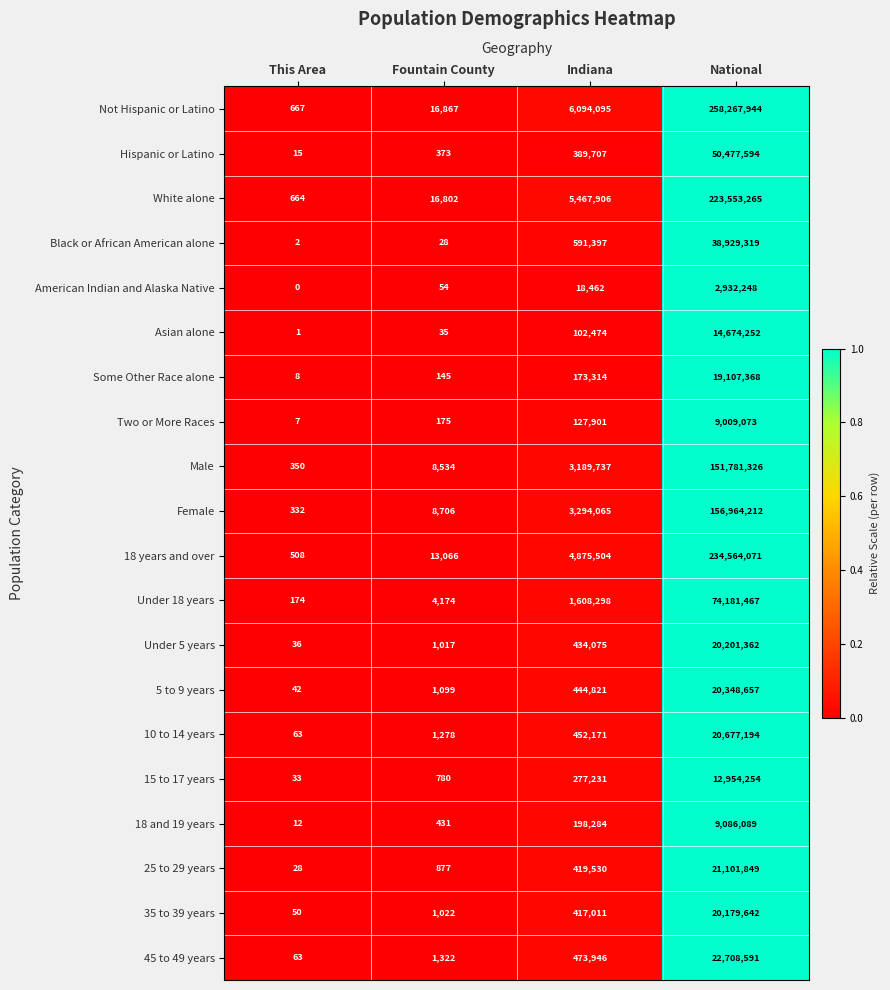

True or false: Two or More Races has a value of 39 at Fountain County.

False